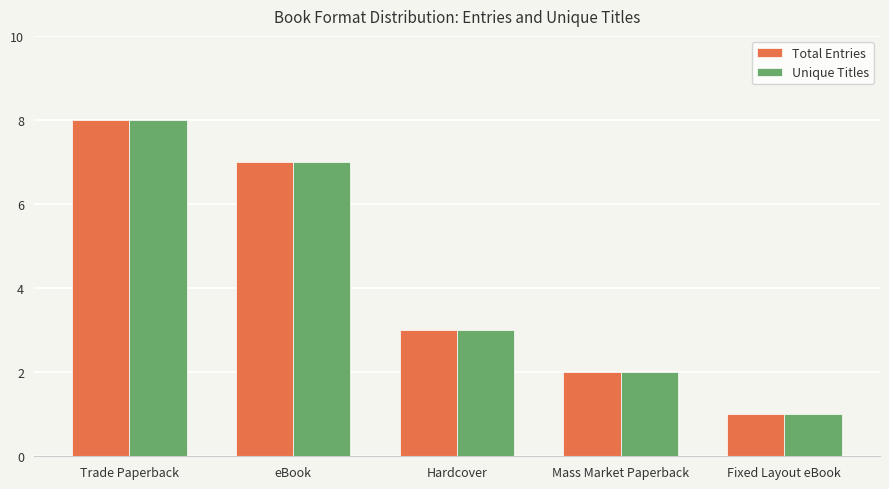

Does the chart contain stacked bars?

No